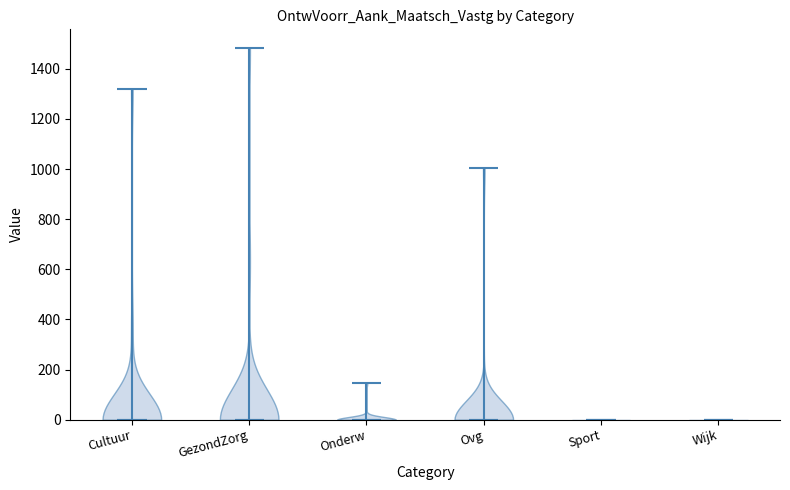

Reading left to right, read every violin against the y-axis: where its median line is, and the lowest and highest points it reaches. The values are not printed on the chart, so give them approximately, as read against the axis.

Cultuur: median line 0, lowest point 0, highest point 1320
GezondZorg: median line 0, lowest point 0, highest point 1480
Onderw: median line 0, lowest point 0, highest point 140
Ovg: median line 0, lowest point 0, highest point 1000
Sport: median line 0, lowest point 0, highest point 0
Wijk: median line 0, lowest point 0, highest point 0